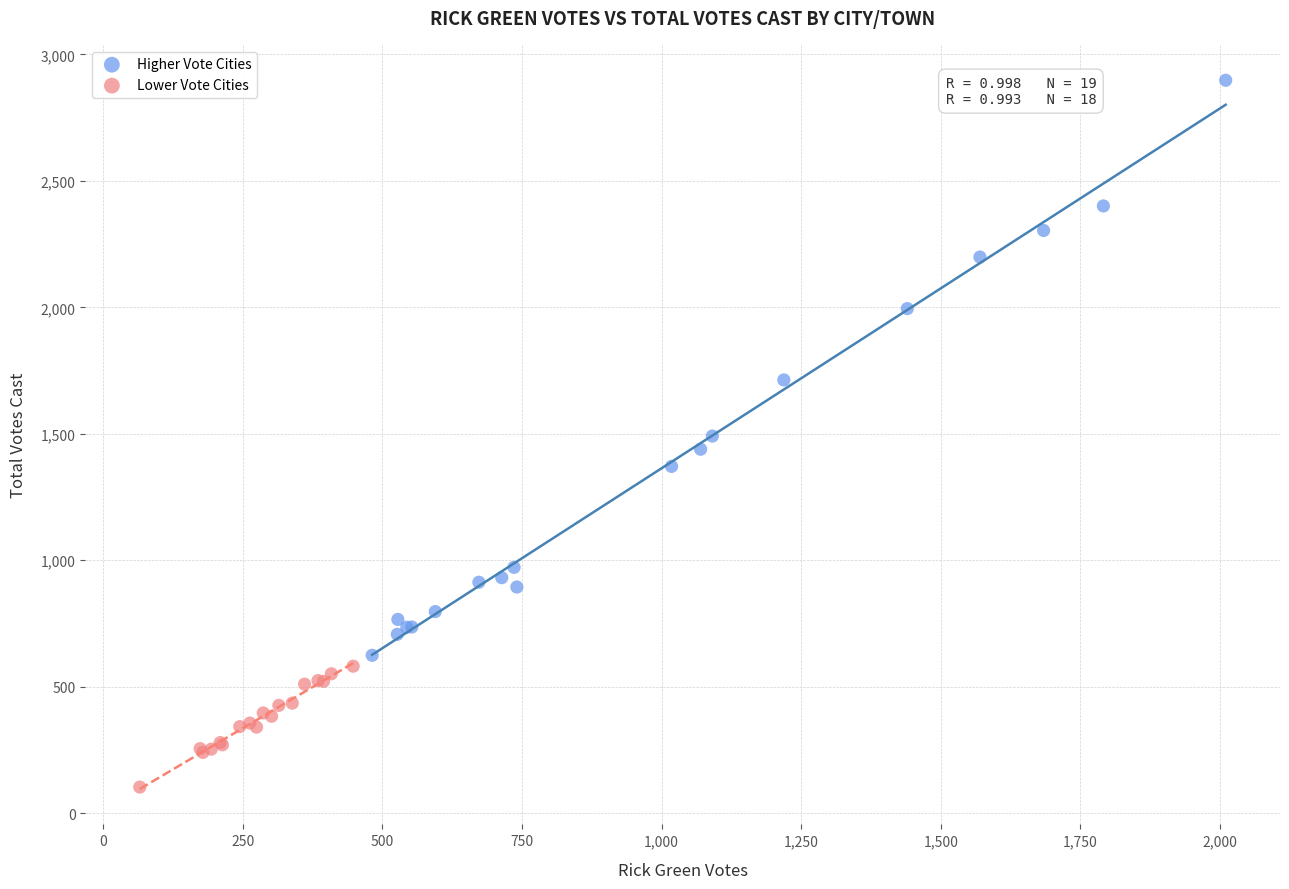

Which series contains the highest Y value?

Higher Vote Cities